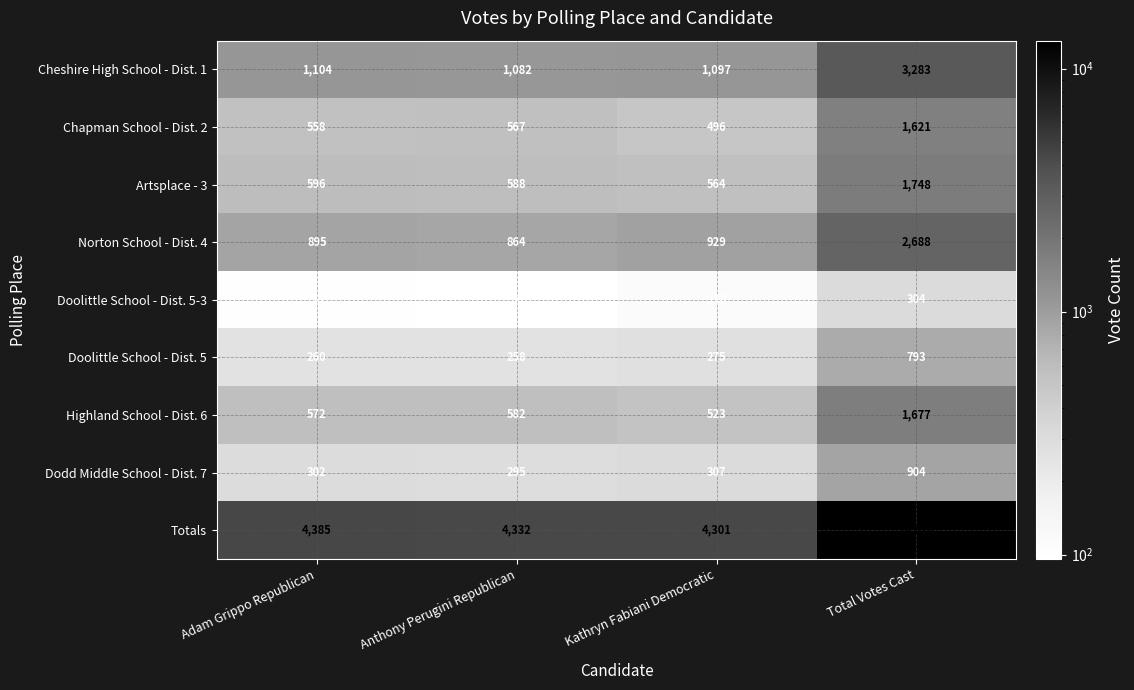

What is the difference between the highest and lowest values at Total Votes Cast?

12714